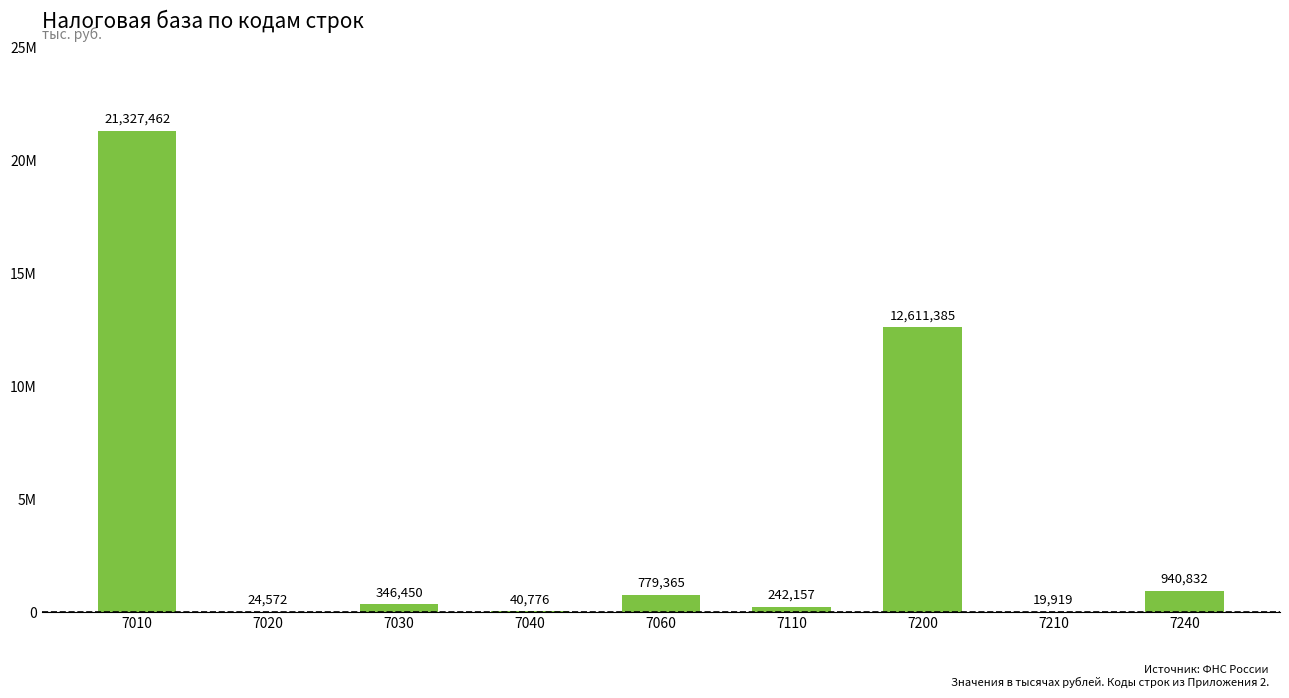

True or false: the data shows 42475 at 7020.

False